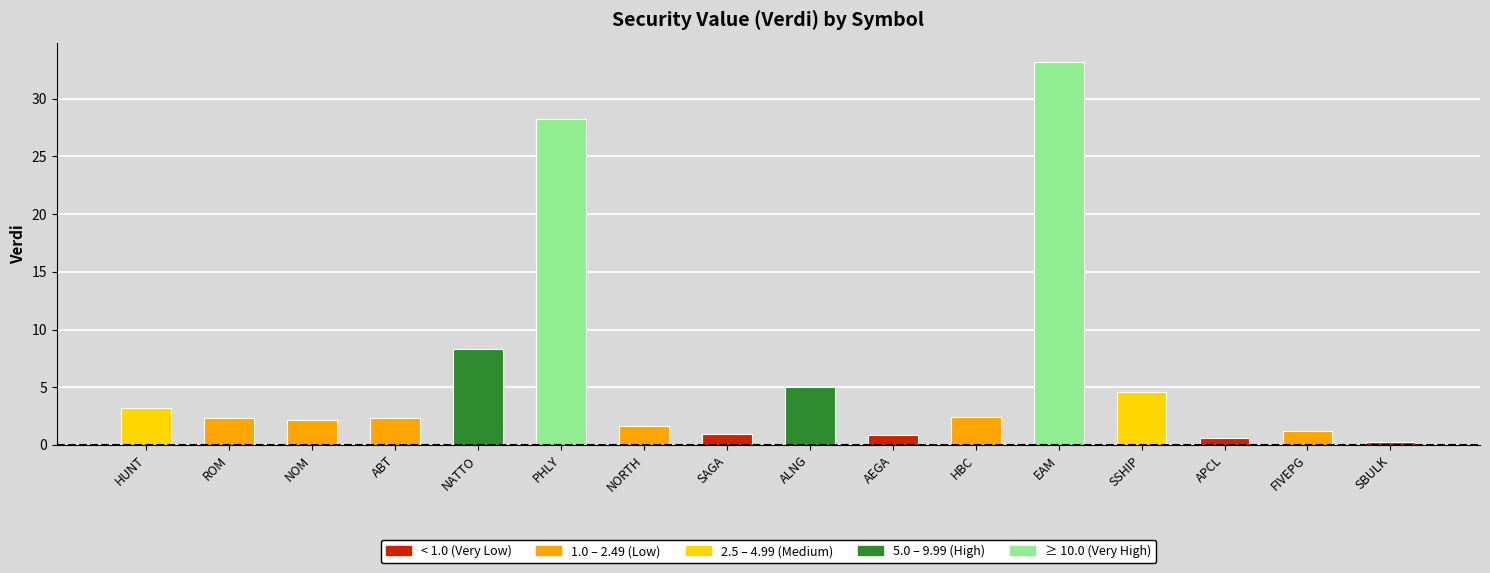

True or false: the data shows 33.2 at EAM.

True